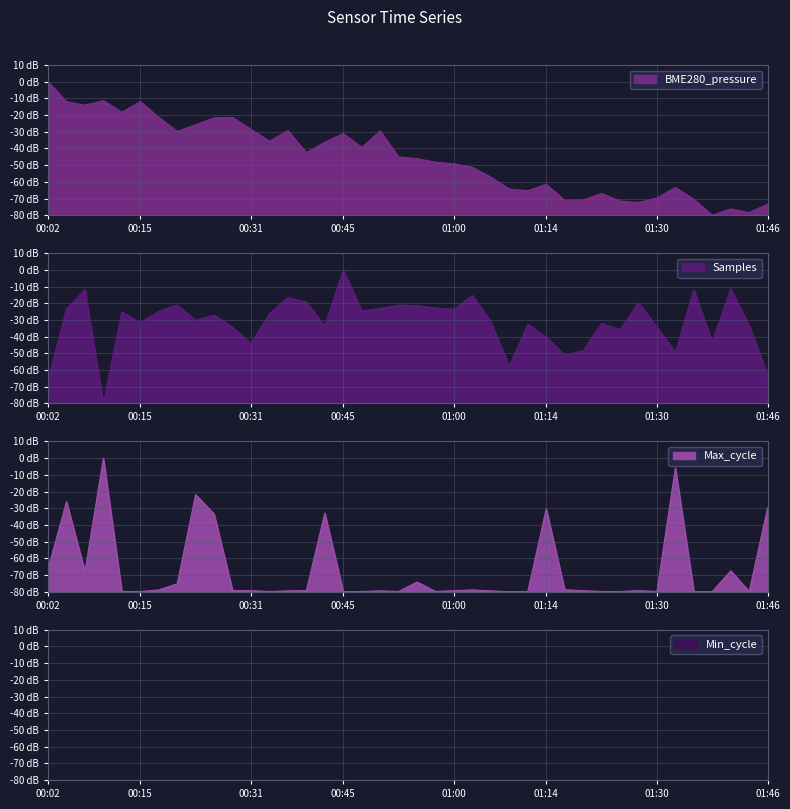

In Samples, how many points are higher than both neighbors (excluding endpoints)?

13